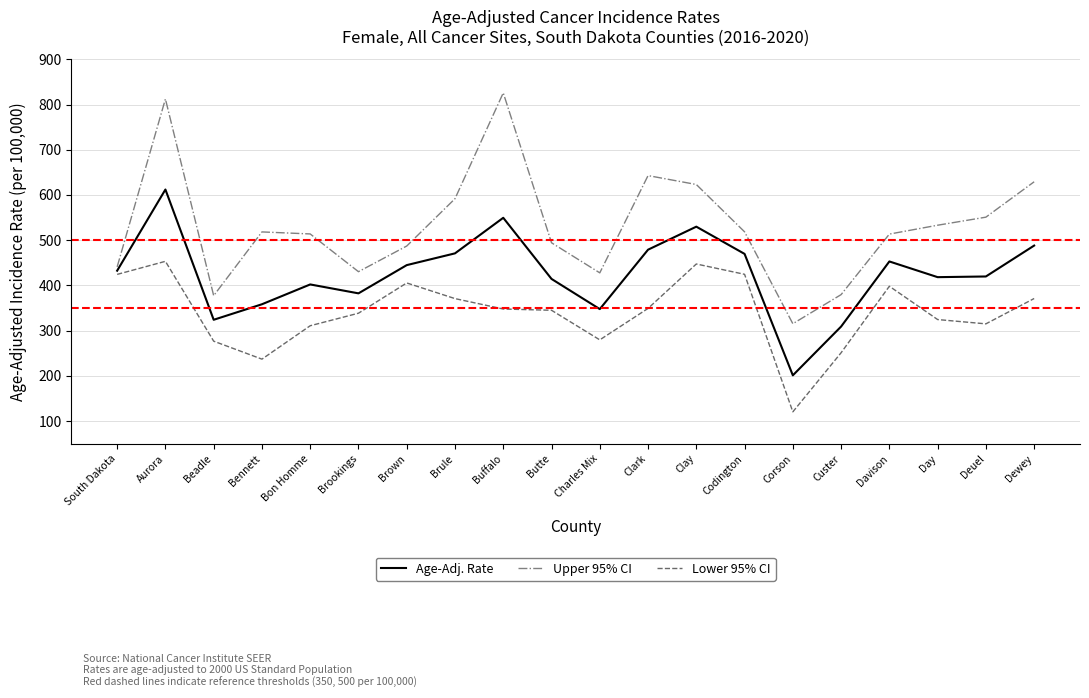

What is the difference between the highest and lowest values at Aurora?

358.9